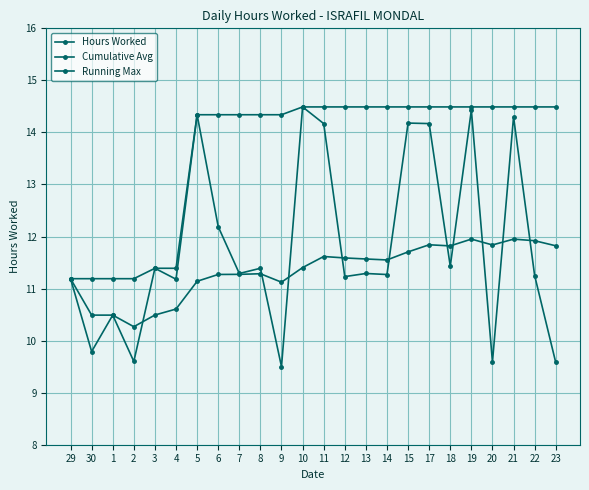

Which series has the largest total across all categories?

Running Max